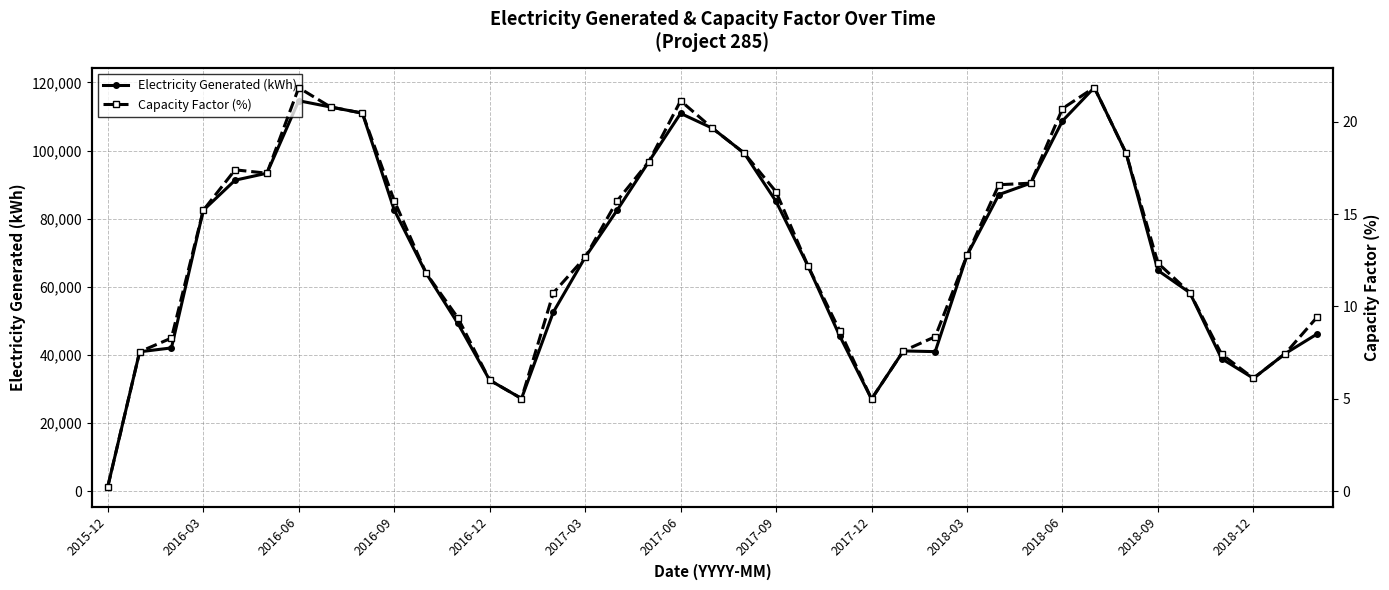

What is the lowest value of the Electricity Generated (kWh) series?

1308.0